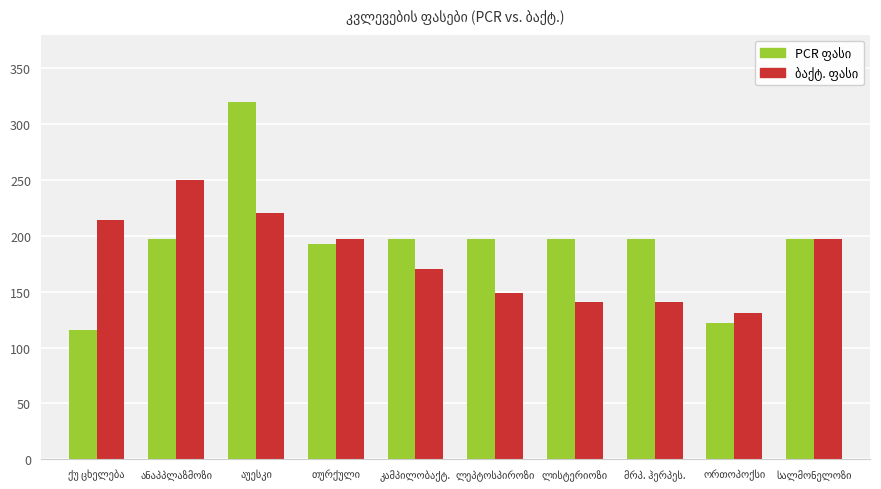

What is the greatest value displayed?

320